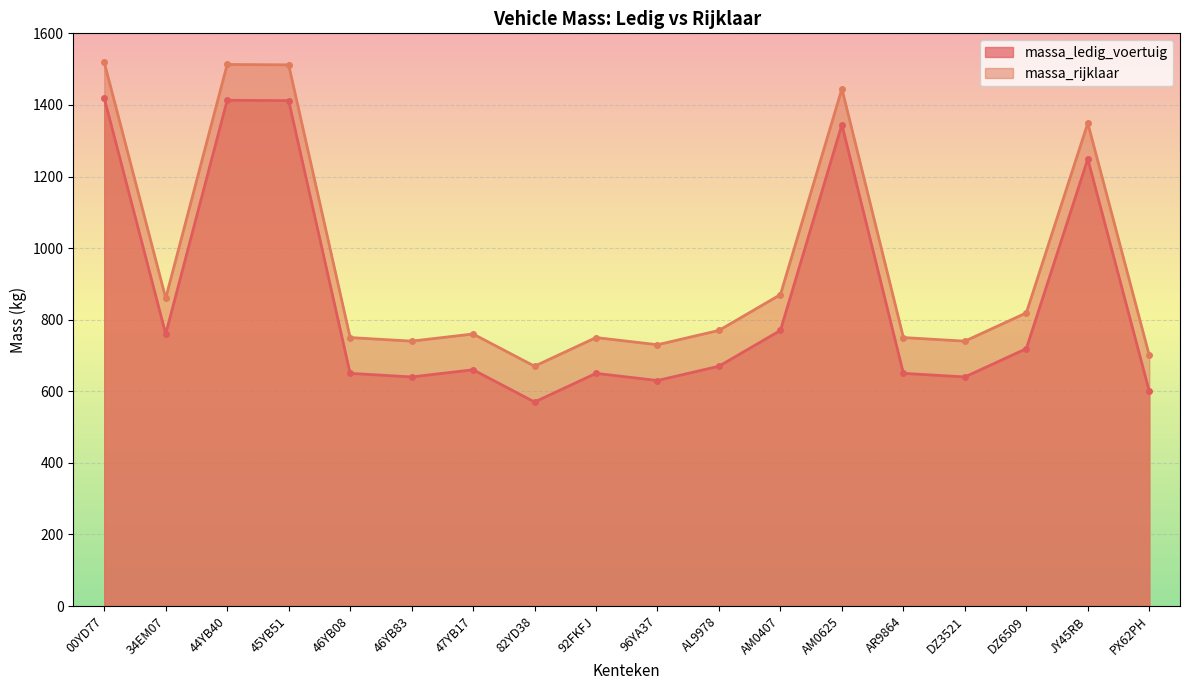

What is the difference between the maximum and second lowest values in the massa_ledig_voertuig series?

819